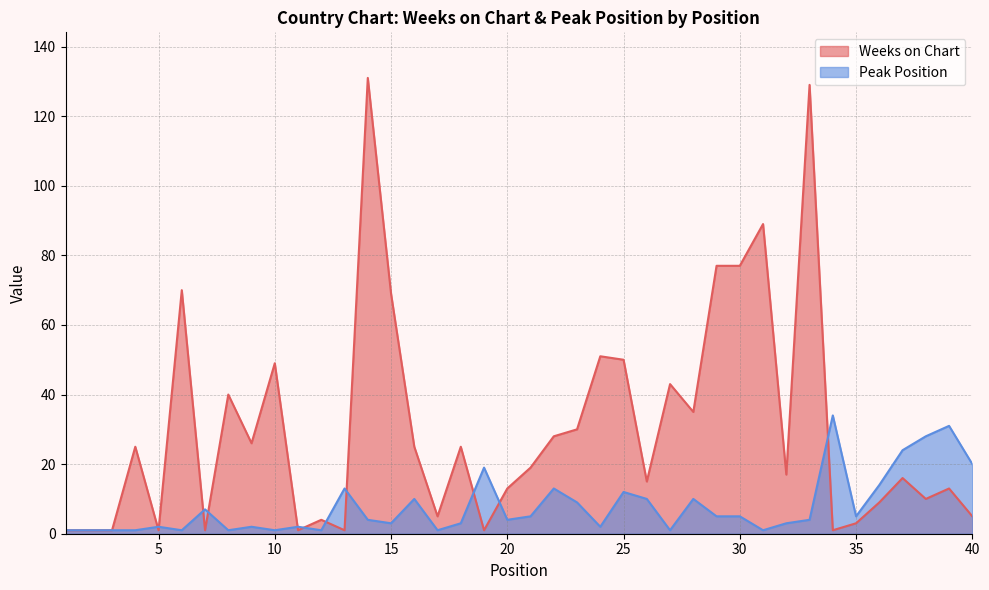

In Weeks on Chart, how many points are lower than both neighbors (excluding endpoints)?

12